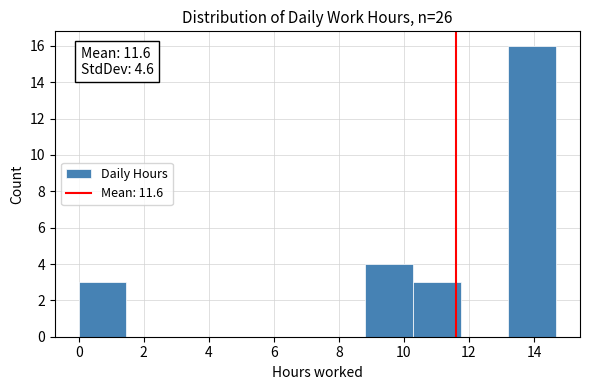

Over which range of the x-axis is the bar tallest?

13.2 to 14.6